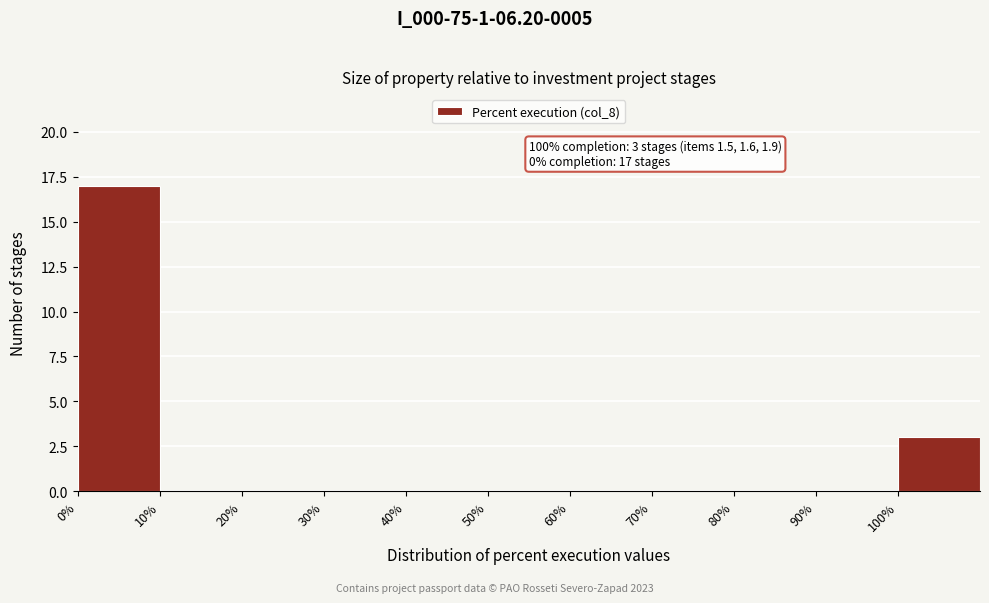

Which range on the x-axis has the tallest bar?

0 to 10